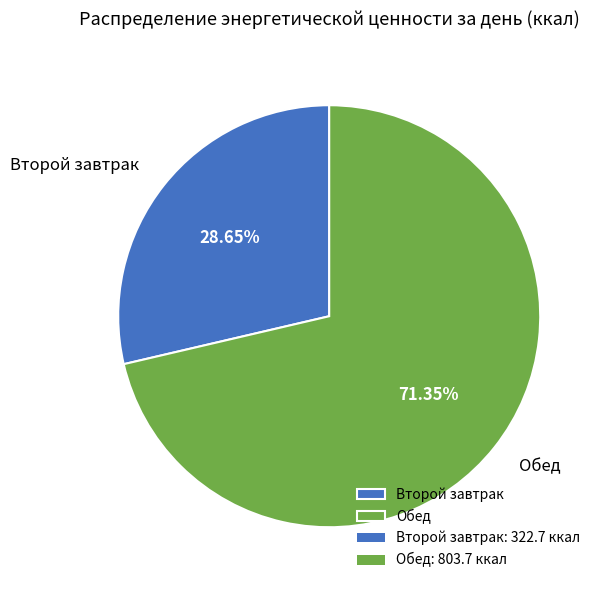

How many segments does this pie chart have?

2